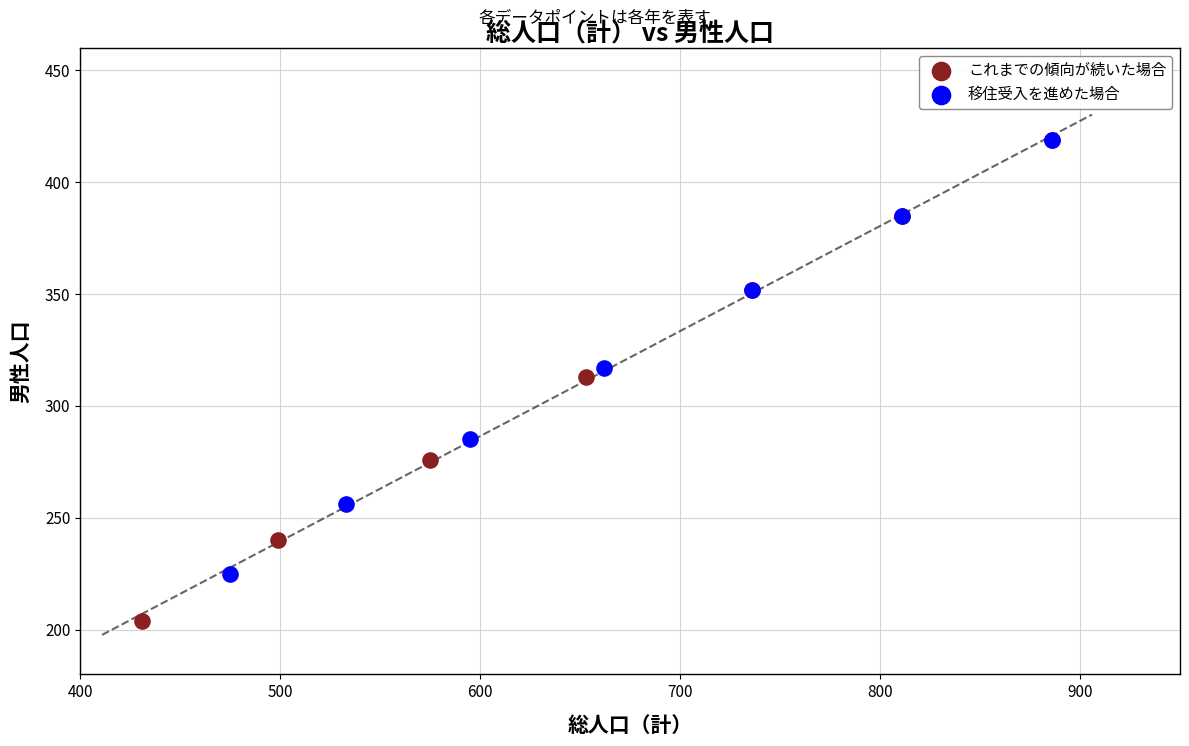

Which series has the widest spread of Y values?

これまでの傾向が続いた場合